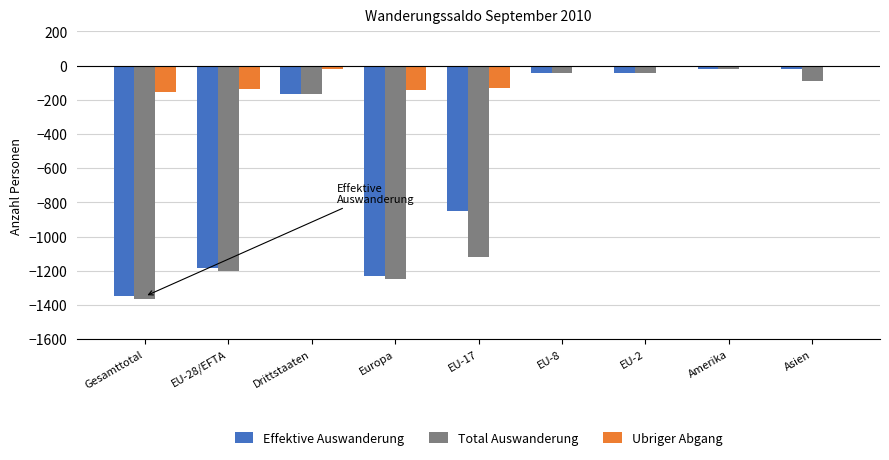

What is the difference between the Ubriger Abgang values at Amerika and Gesamttotal?

152